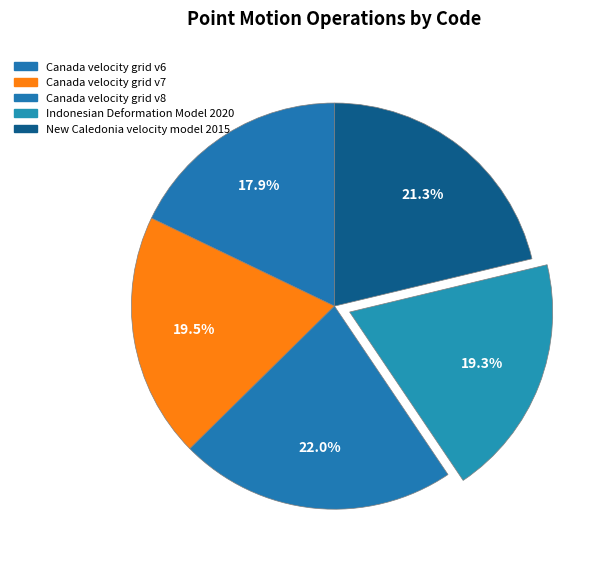

Between Canada velocity grid v6 and Indonesian Deformation Model 2020, which is larger?

Indonesian Deformation Model 2020